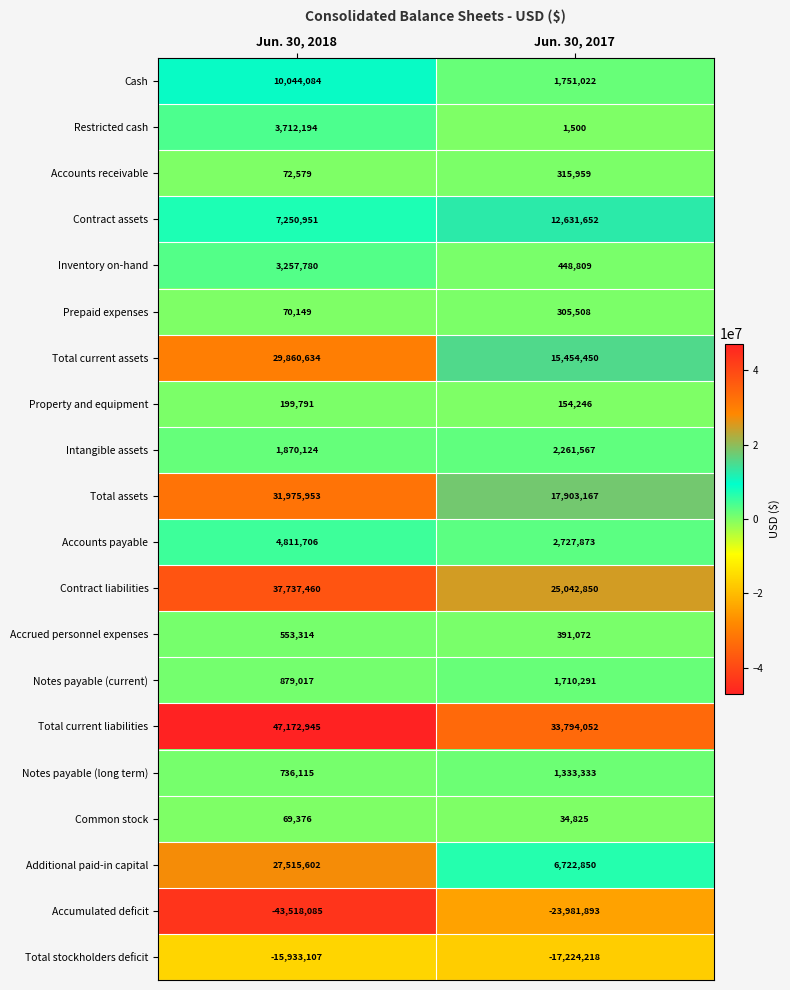

What is the spread (max minus min) of values at Jun. 30, 2018?

90691030